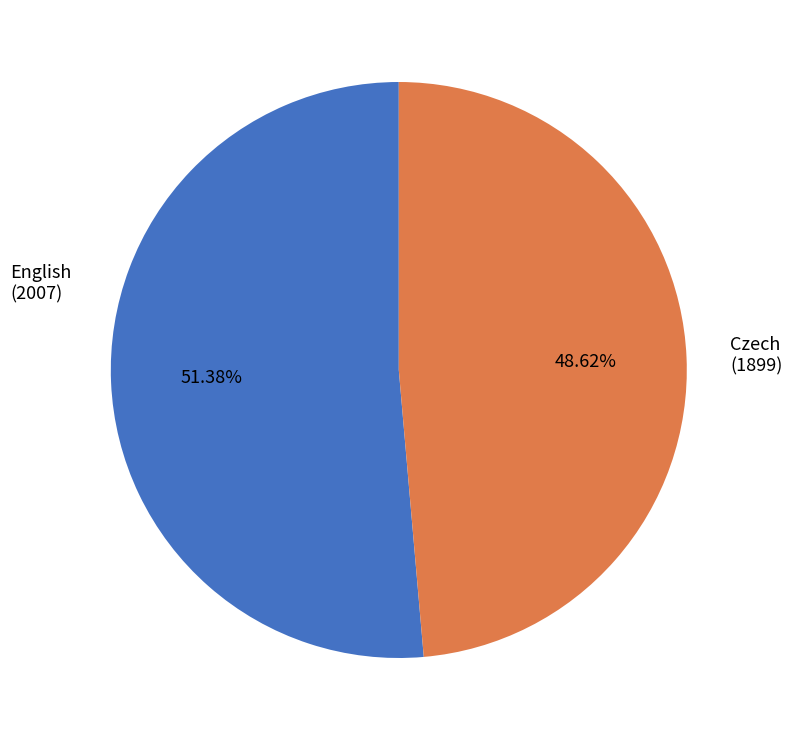

Does any single category account for the majority?

Yes